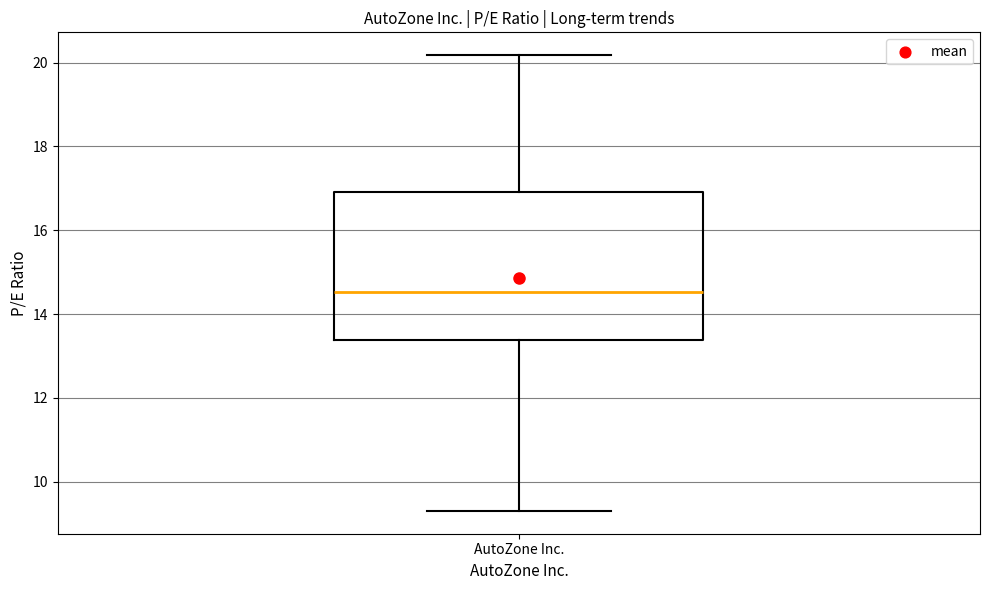

Where is the lower edge of the box for AutoZone Inc. on the y-axis? The values are not printed on the chart, so give them approximately, as read against the axis.

13.4